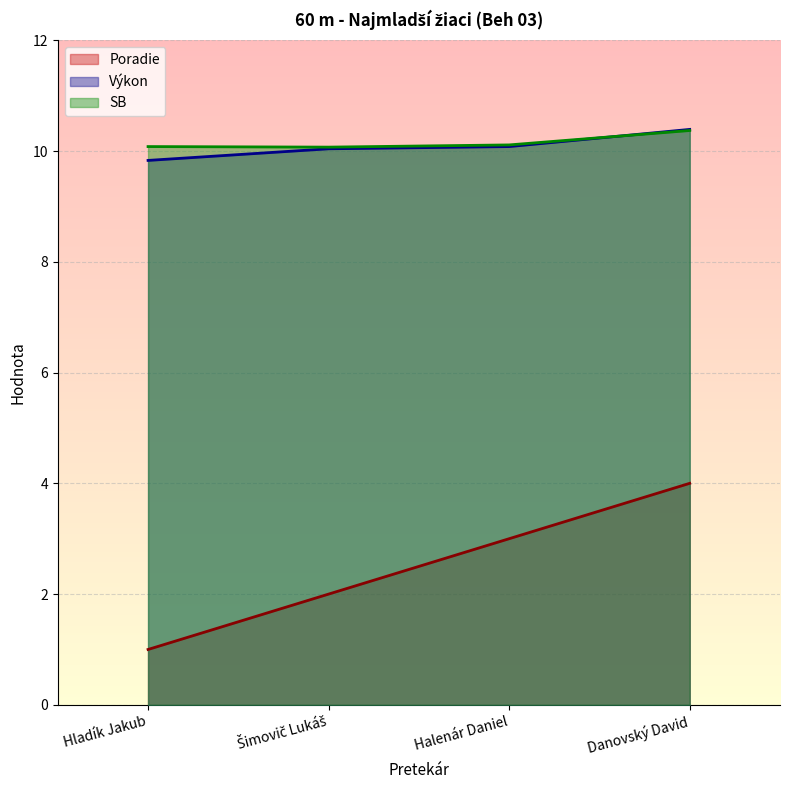

Reading left to right, list all the values displayed in this chart.

Poradie: Hladík Jakub=1.0	Šimovič Lukáš=2.0	Halenár Daniel=3.0	Danovský David=4.0
Výkon: Hladík Jakub=9.8	Šimovič Lukáš=10.0	Halenár Daniel=10.1	Danovský David=10.4
SB: Hladík Jakub=10.1	Šimovič Lukáš=10.1	Halenár Daniel=10.1	Danovský David=10.4